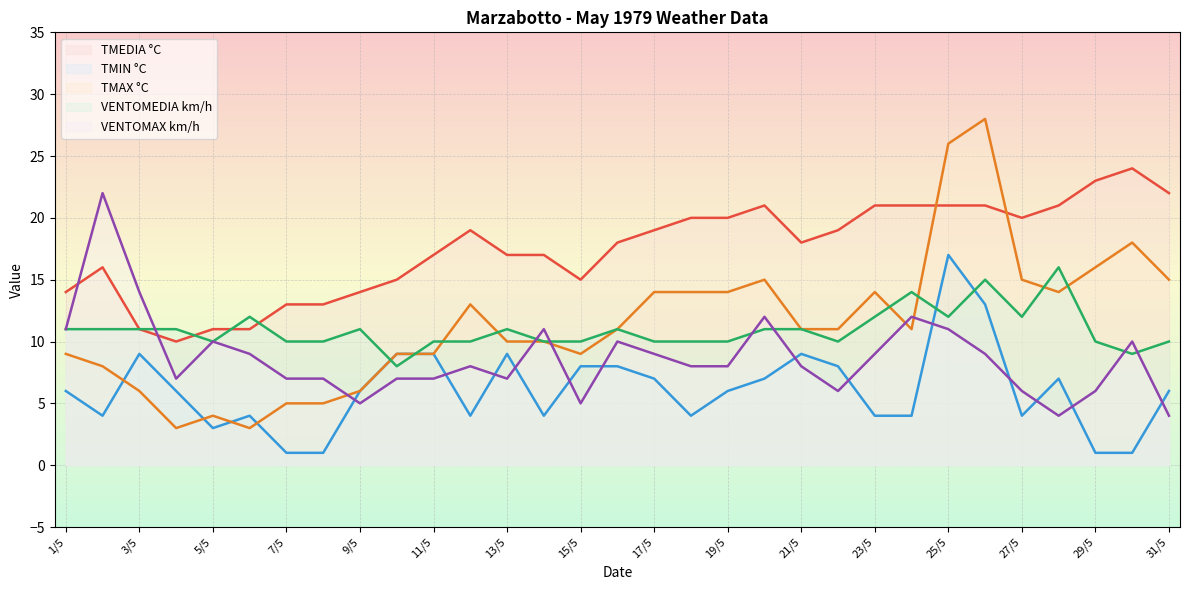

What is the highest value of the VENTOMAX km/h series?

22